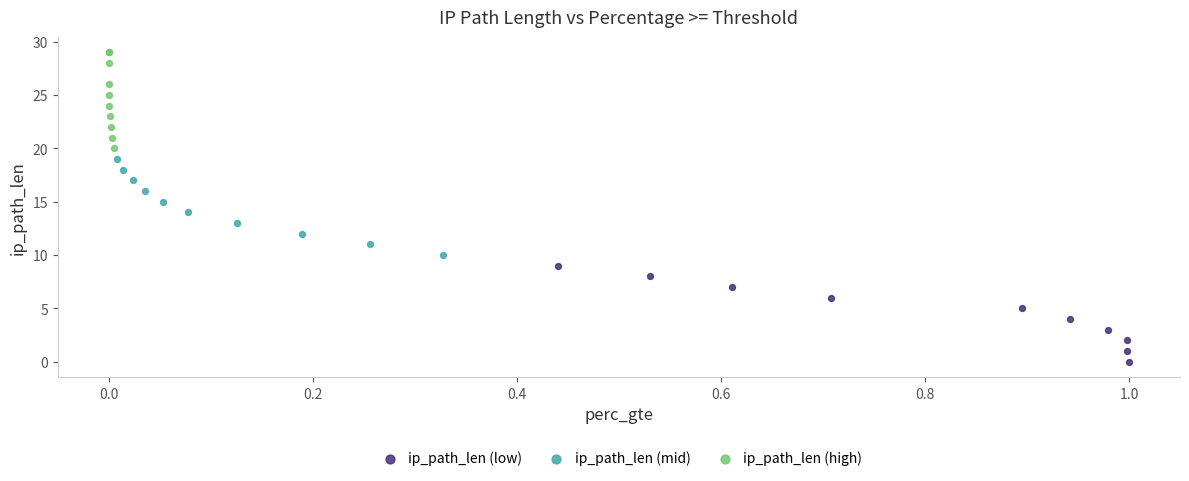

Which series contains the lowest Y value?

ip_path_len (low)